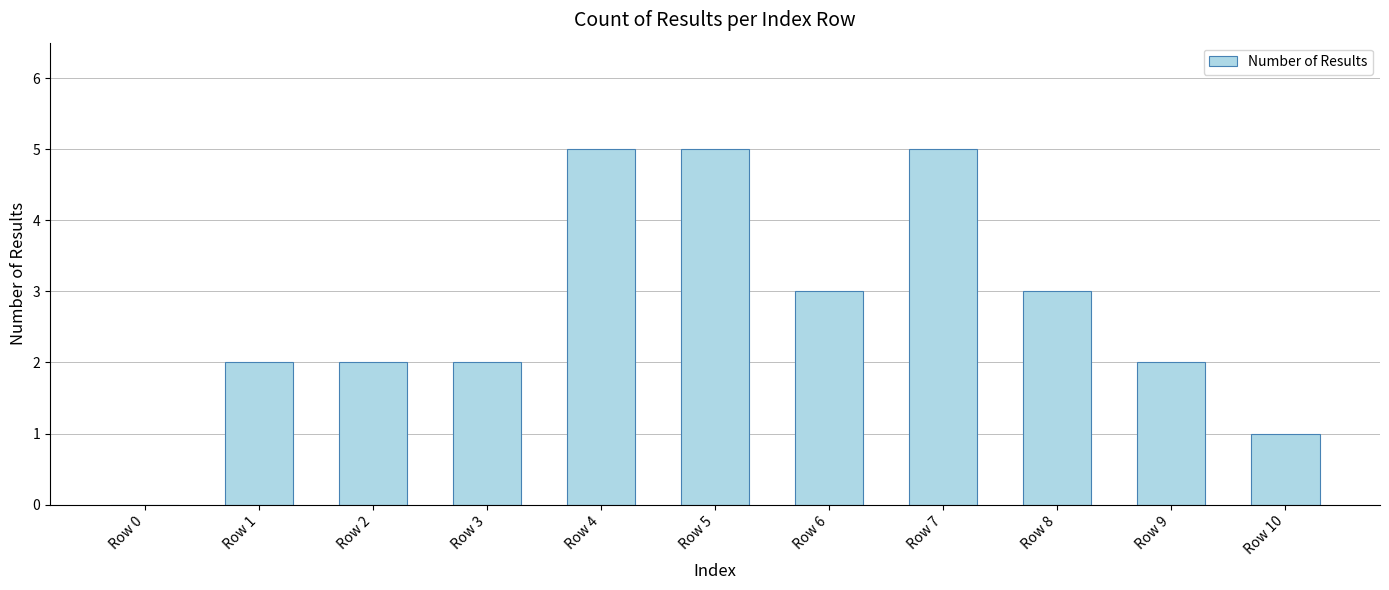

What is the greatest value displayed?

5